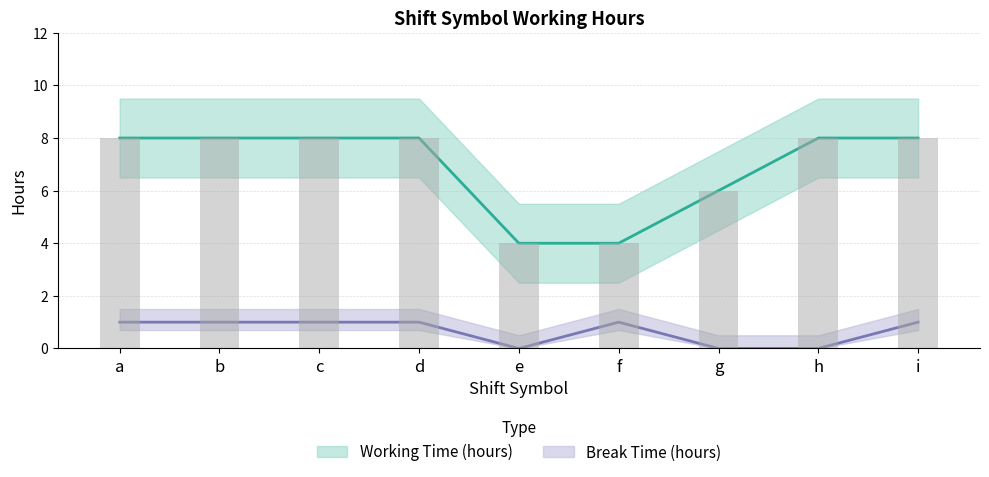

Reading left to right, extract all data points from this chart.

Break Time (hours): a=1	b=1	c=1	d=1	e=0	f=1	g=0	h=0	i=1
Working Time (hours): a=8	b=8	c=8	d=8	e=4	f=4	g=6	h=8	i=8